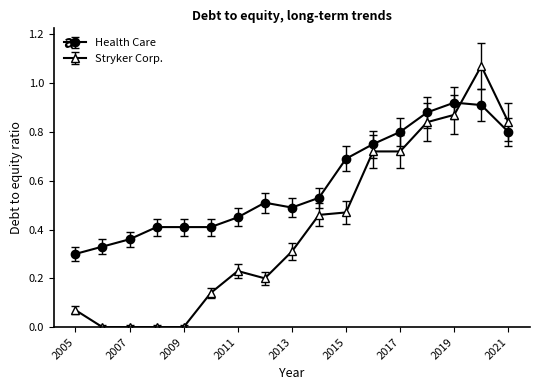

Rank the series by their average value, from highest to lowest.

Health Care, Stryker Corp.